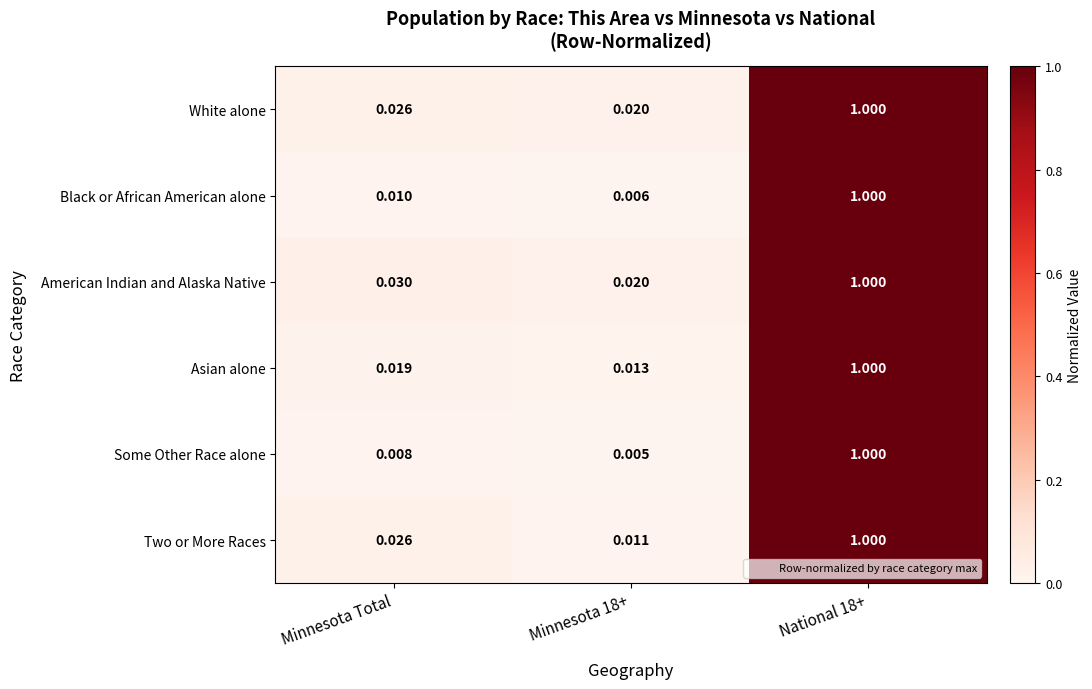

Is the value of American Indian and Alaska Native at Minnesota 18+ greater than the value of Some Other Race alone at National 18+?

No